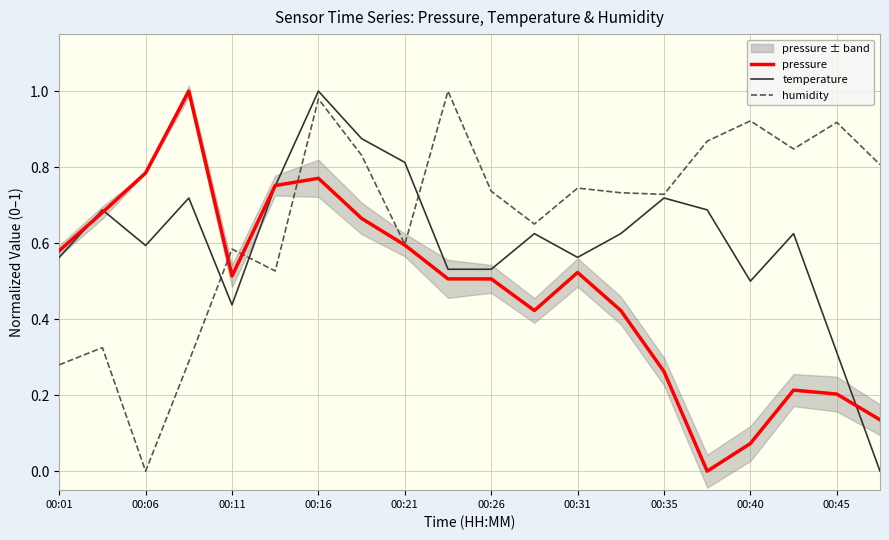

How many lines are shown in the chart?

3